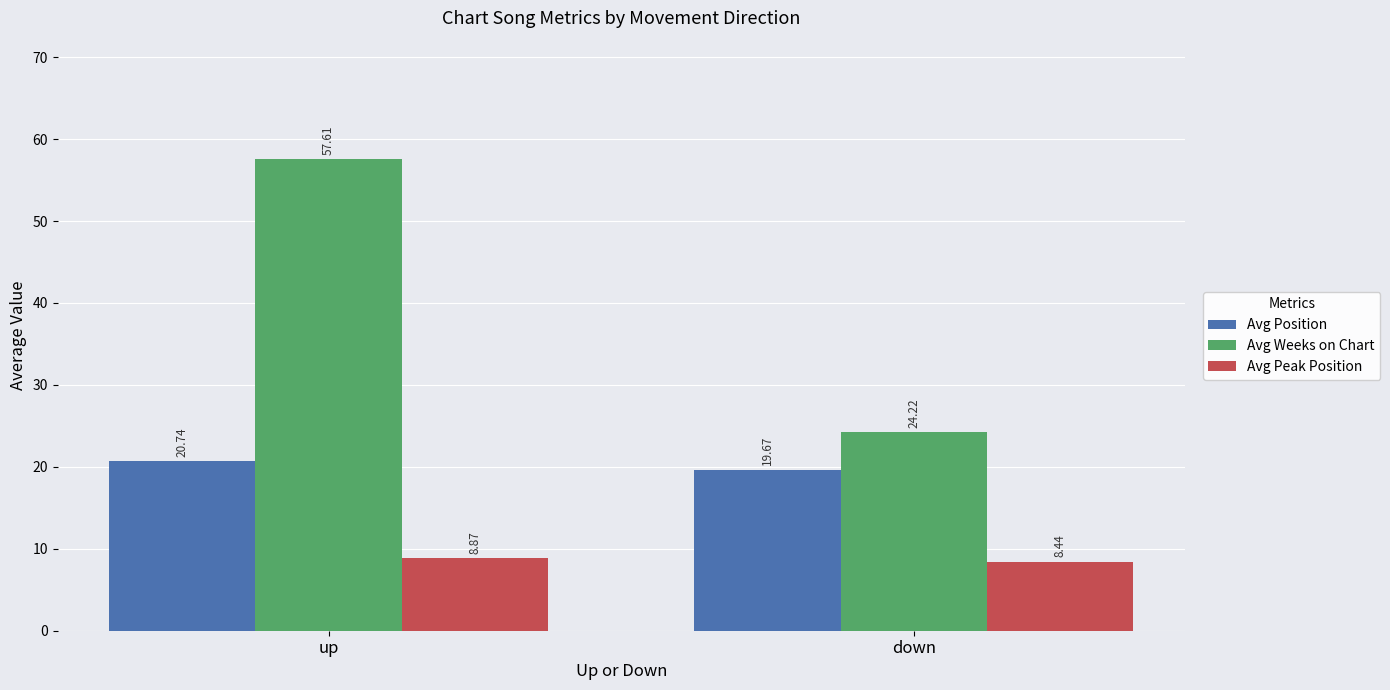

Reading left to right, transcribe all the data shown in this chart.

Avg Position: 20.7	19.7
Avg Weeks on Chart: 57.6	24.2
Avg Peak Position: 8.9	8.4